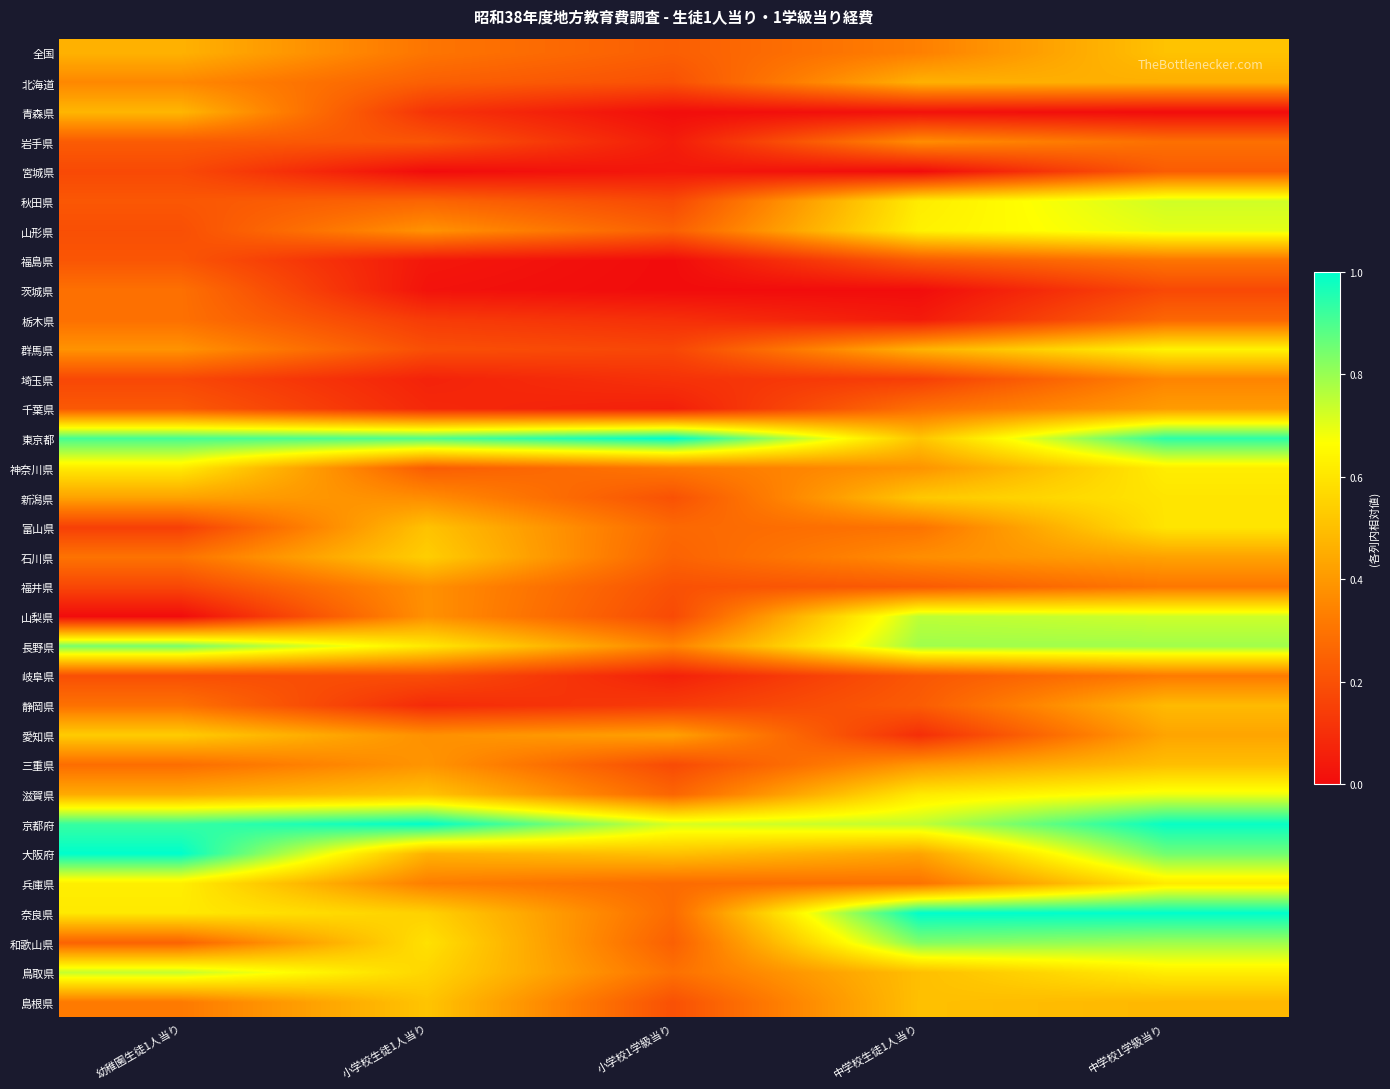

Which series changed the most between 小学校生徒1人当り and 中学校1学級当り?

秋田県